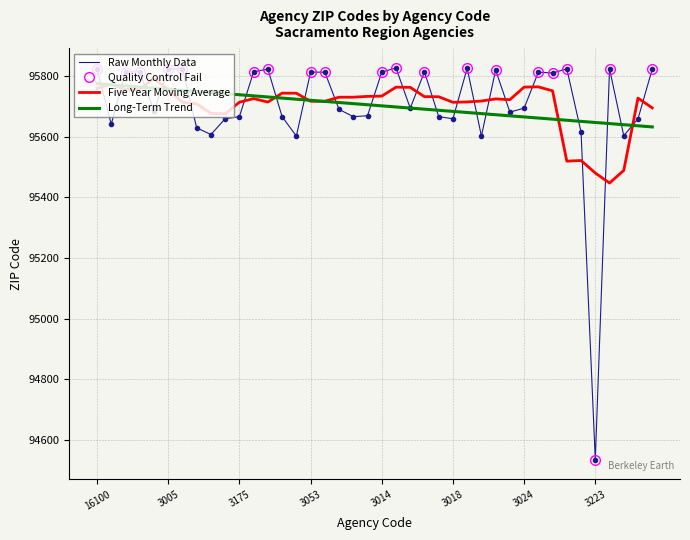

The value of Long-Term Trend at 3053 is 21233.9. True or false?

False